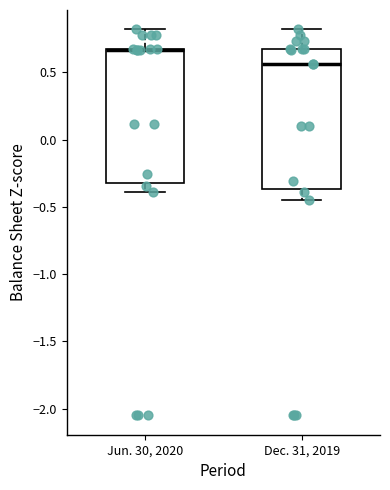

Where does the lower whisker of the box for Dec. 31, 2019 end on the y-axis? The values are not printed on the chart, so give them approximately, as read against the axis.

-0.45